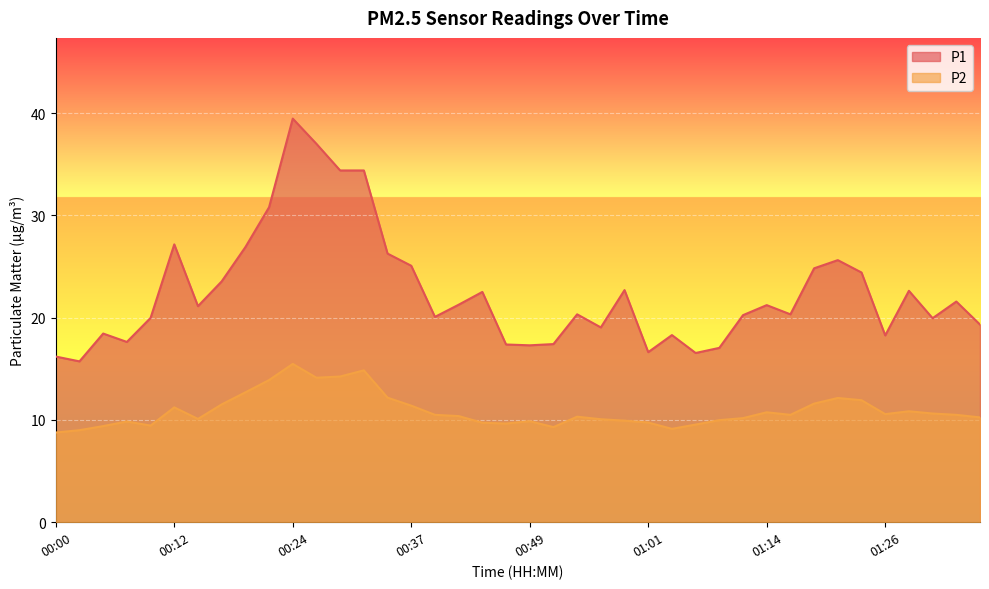

Count the number of data series in this chart.

2